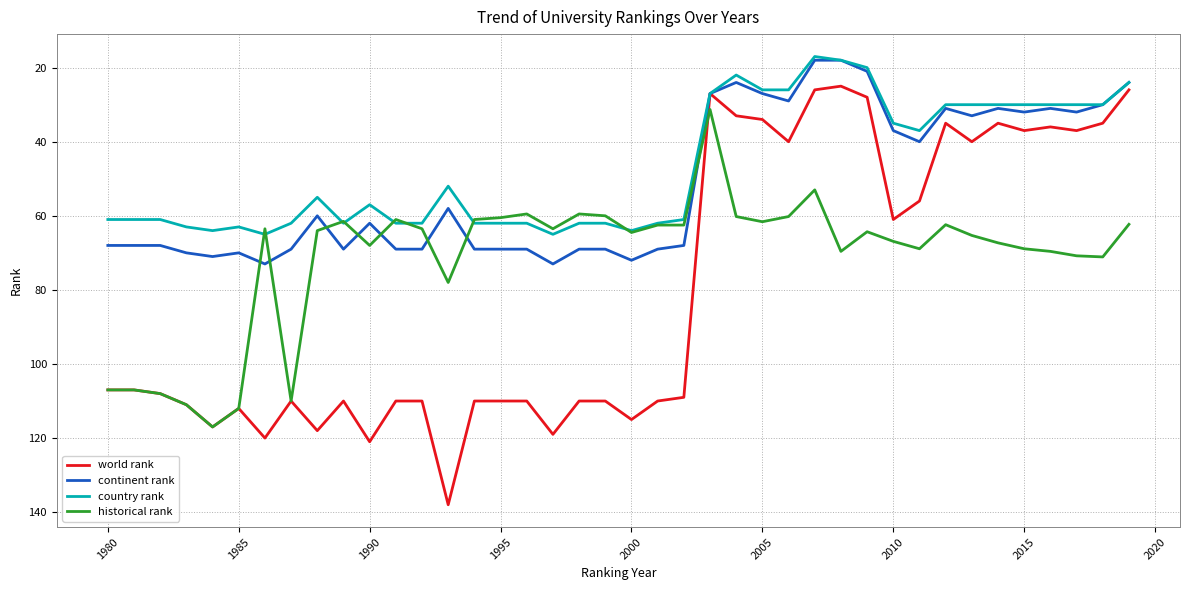

Which series has the largest range (max minus min)?

world rank